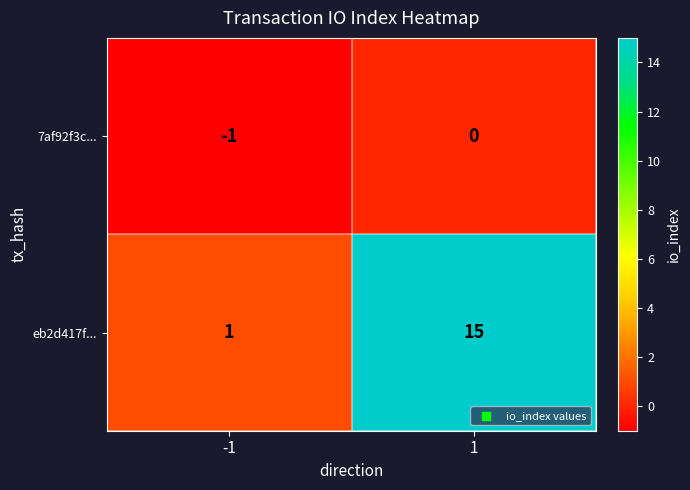

What is the minimum value shown in the chart?

-1